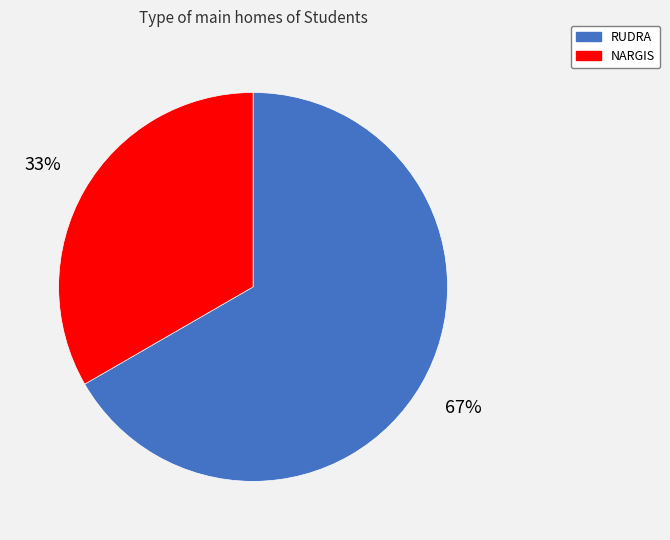

Between RUDRA and NARGIS, which is larger?

RUDRA